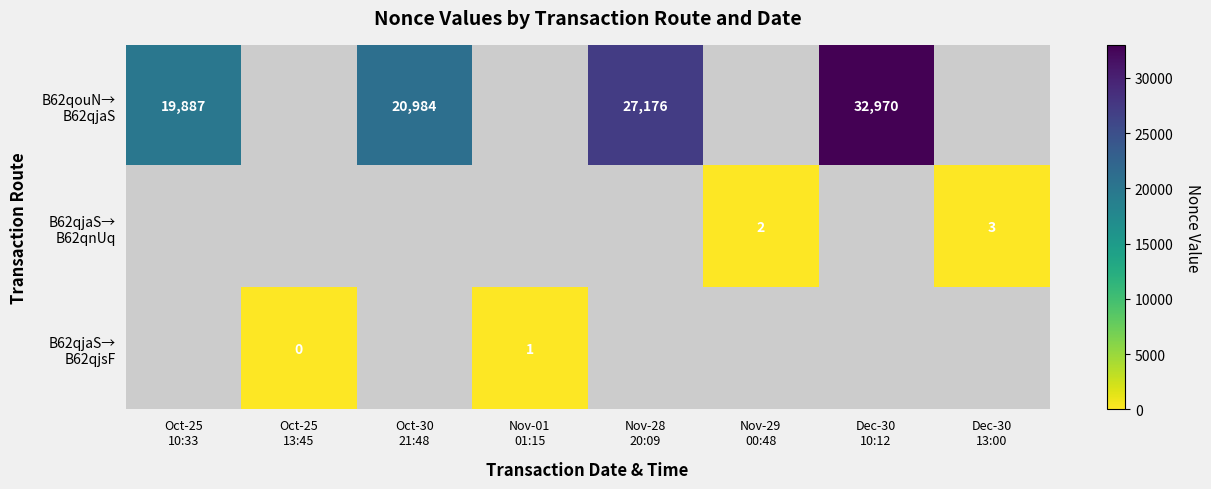

At how many categories does at least one series exceed 6221?

4